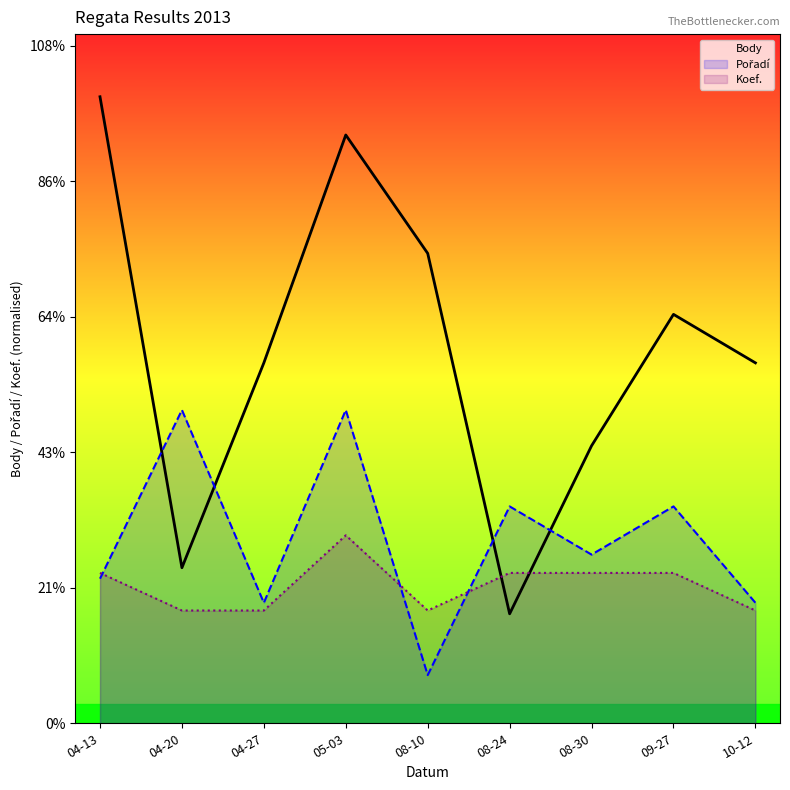

Which has a higher value, 04-13 or 08-24?

04-13